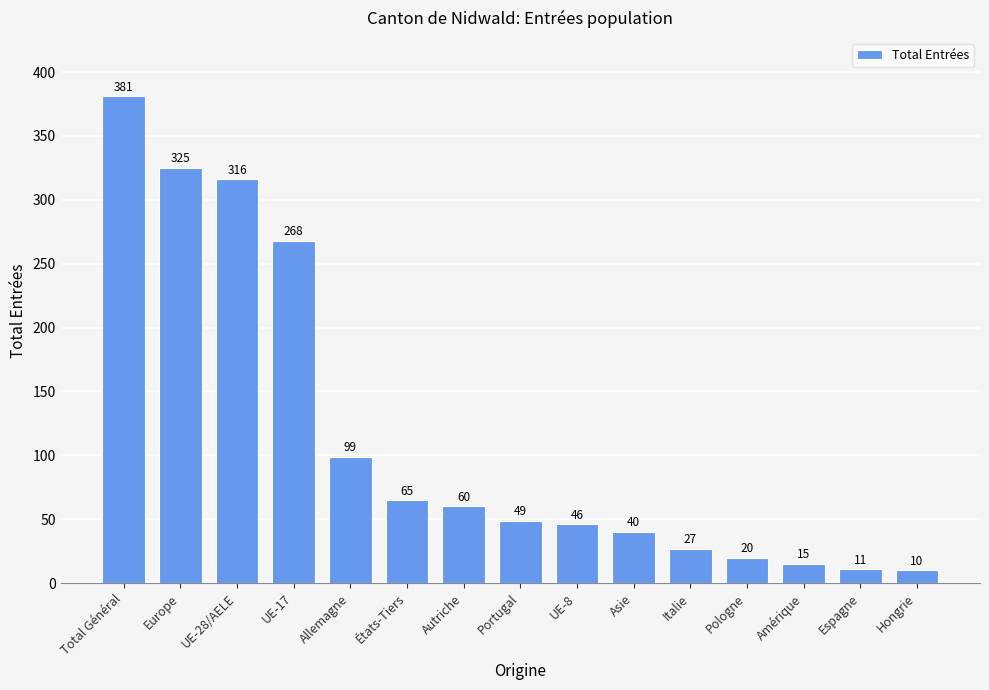

What is the difference between the values at Asie and Total Général?

341